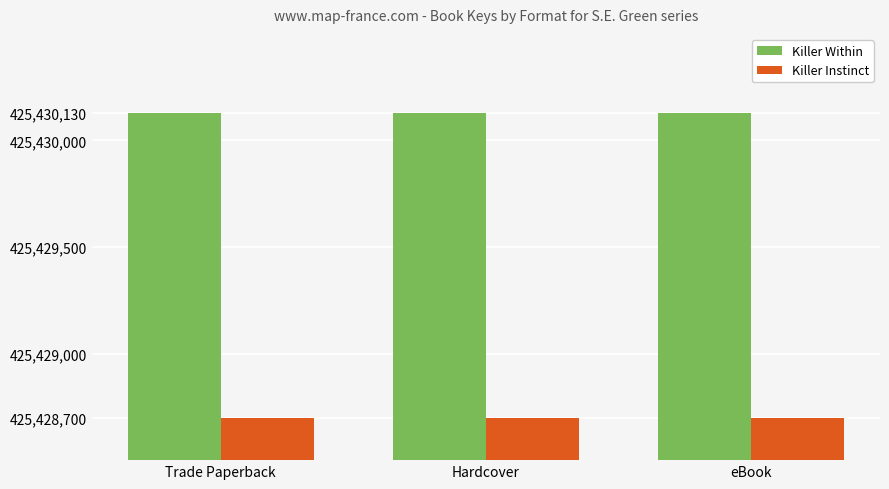

What is the difference between the highest and lowest values at eBook?

1430